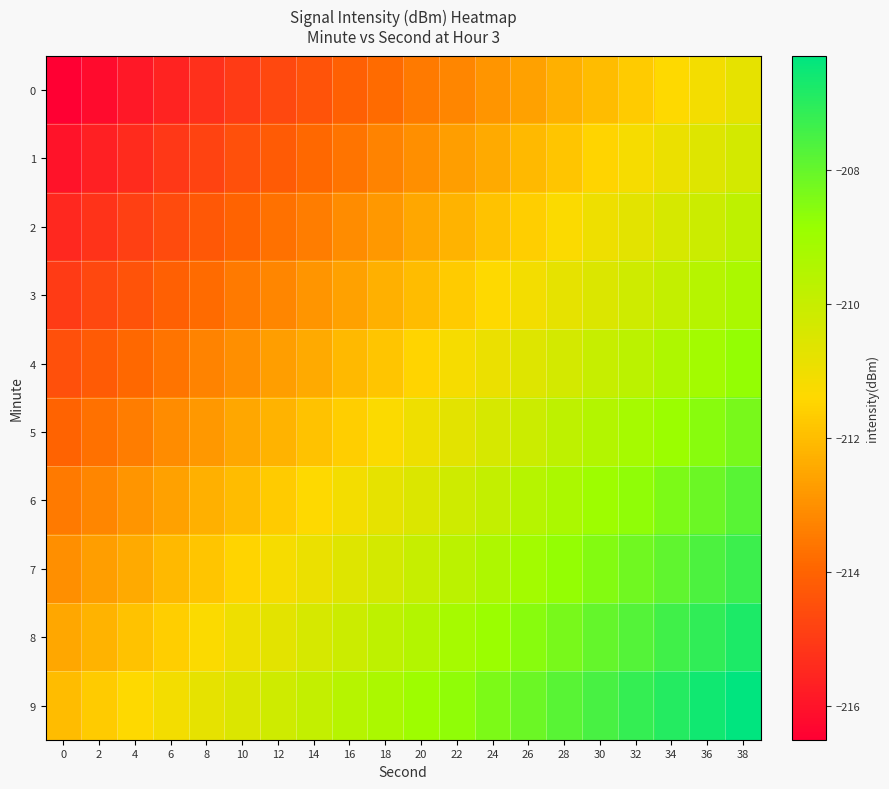

What is the smallest value displayed?

-216.5